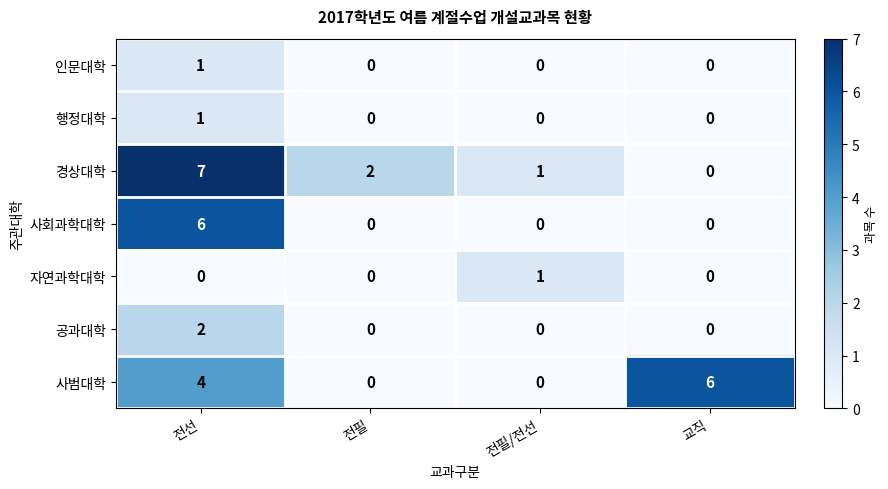

Is it true that 자연과학대학 equals 2 at 전필/전선?

False